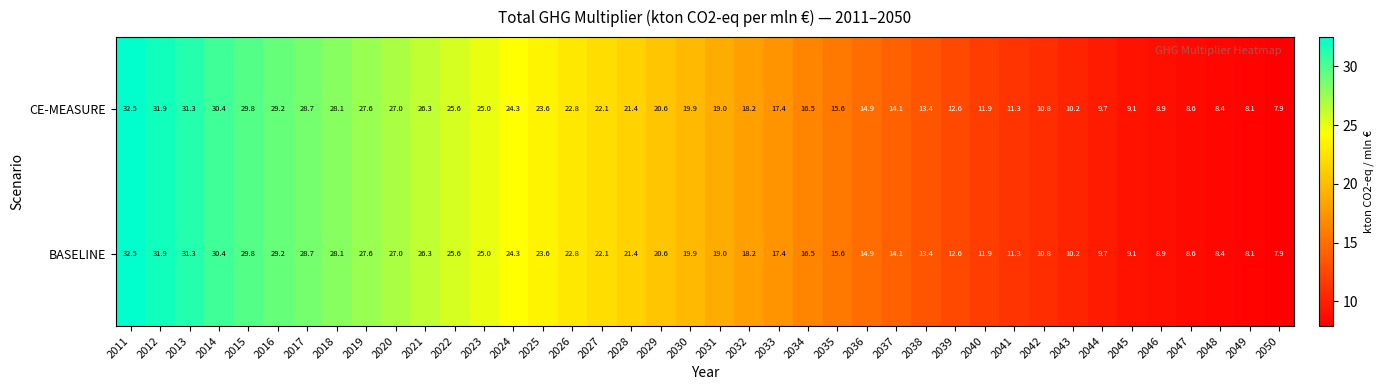

What is the total value across all series at 2031?

38.0